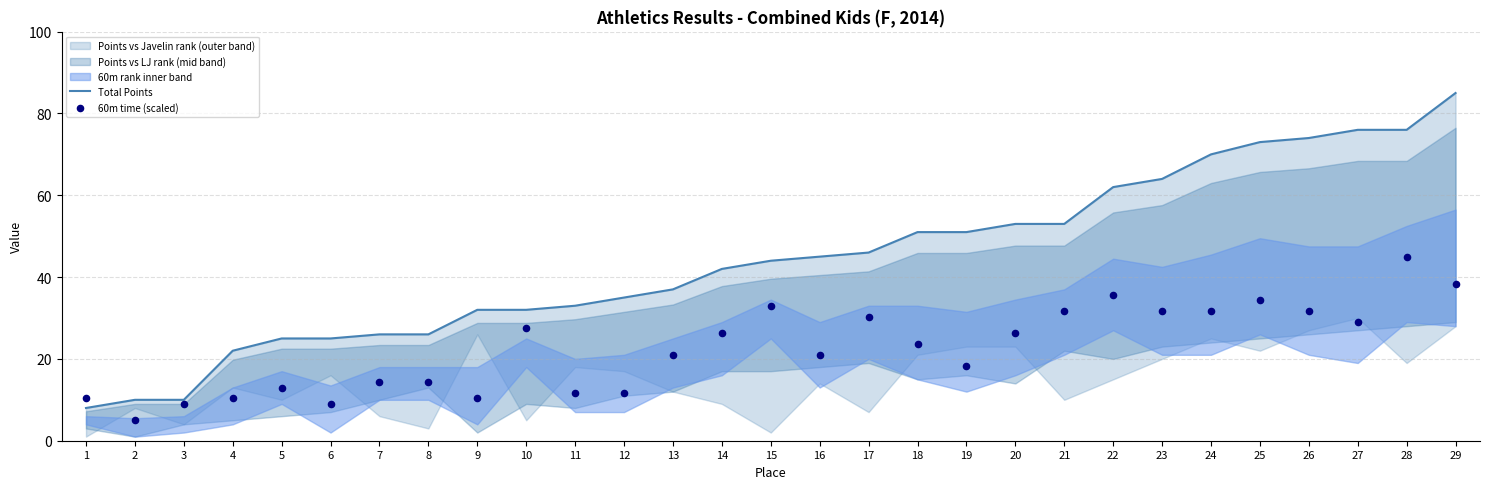

Which series has the largest total across all categories?

Total Points